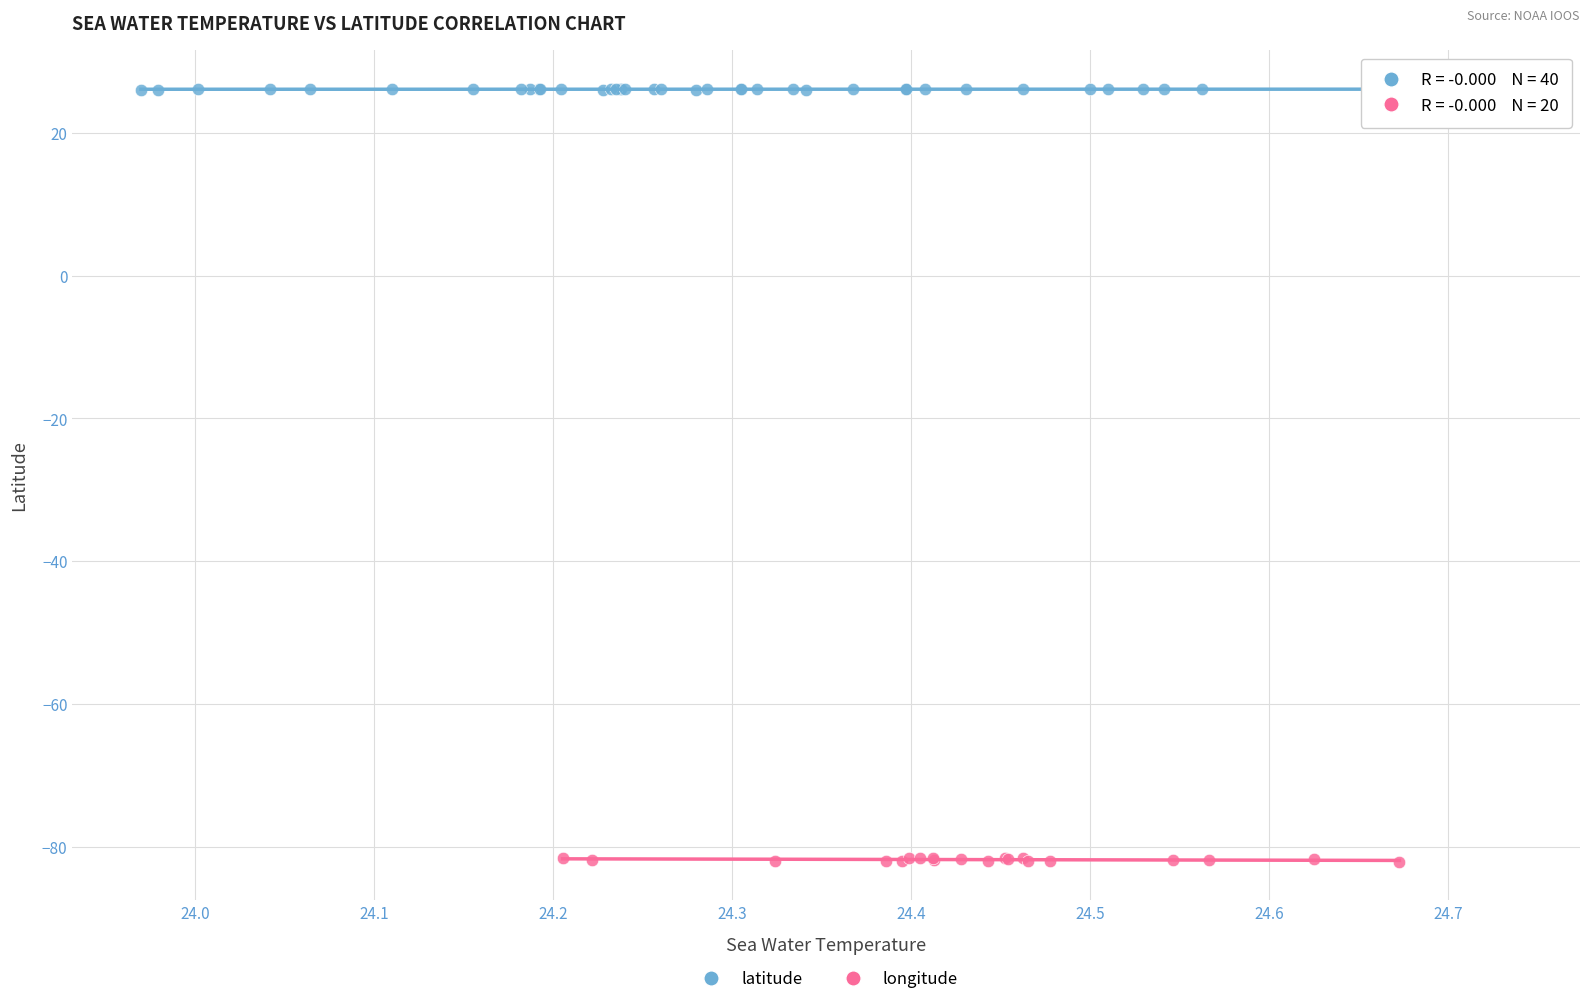

Which series reaches the minimum Y coordinate?

longitude